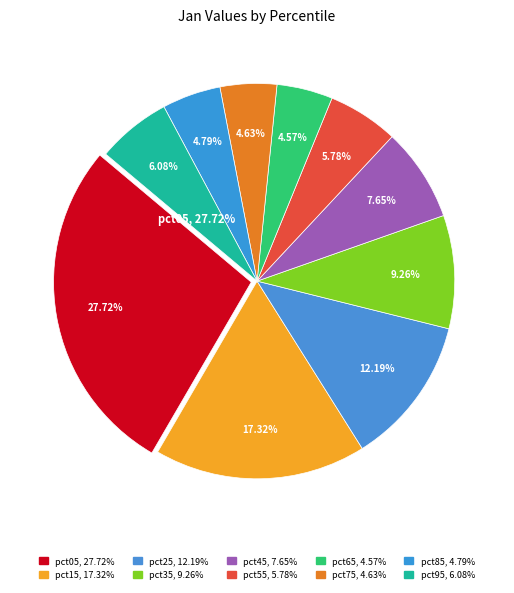

True or false: pct85 accounts for 5% of the total.

True